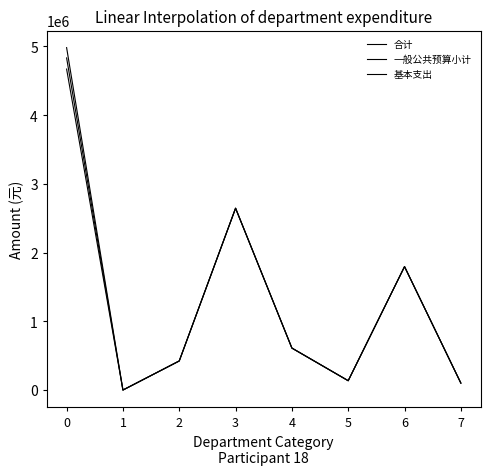

Does the chart display data point markers on the line(s)?

No